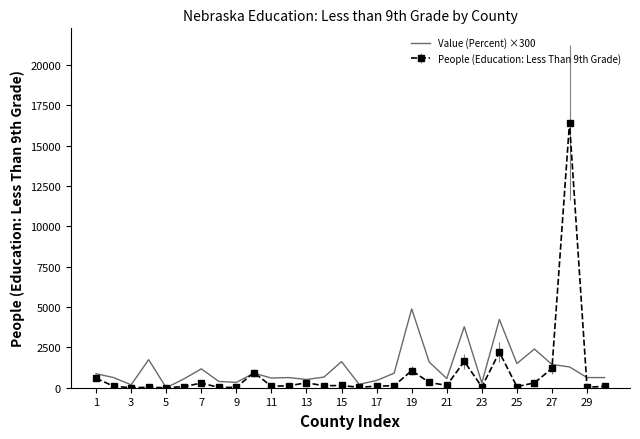

Which series has the largest range (max minus min)?

People (Education: Less Than 9th Grade)